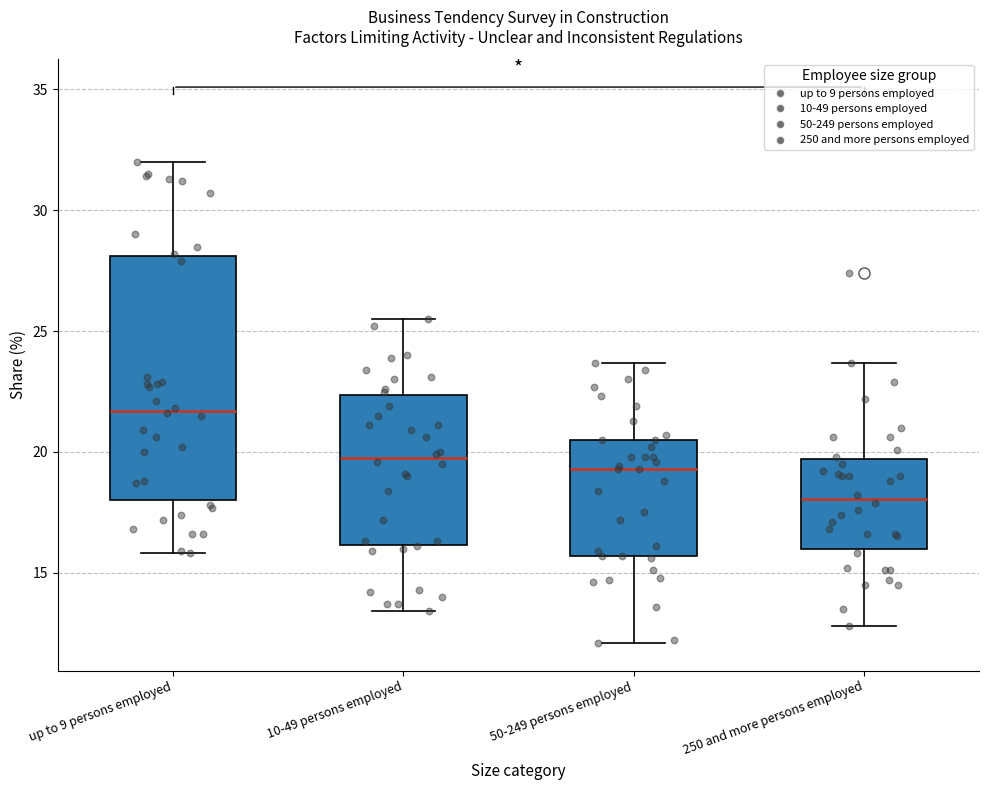

Reading left to right, transcribe this box plot: for each box, give where its median line is, the range the box spans, and where its two whiskers end, as read against the y-axis. The values are not printed on the chart, so give them approximately, as read against the axis.

up to 9 persons employed: median 21.5, box 18.0 to 28.0, whiskers 16.0 to 32.0
10-49 persons employed: median 20.0, box 16.0 to 22.5, whiskers 13.5 to 25.5
50-249 persons employed: median 19.5, box 15.5 to 20.5, whiskers 12.0 to 23.5
250 and more persons employed: median 18.0, box 16.0 to 19.5, whiskers 13.0 to 23.5